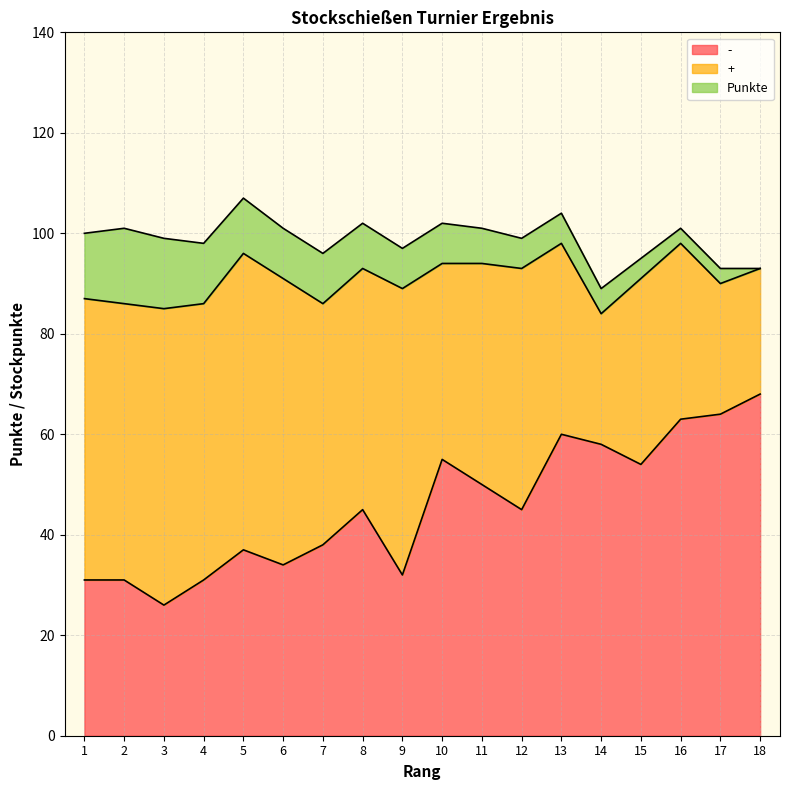

True or false: - has a value of 57 at 7.

False